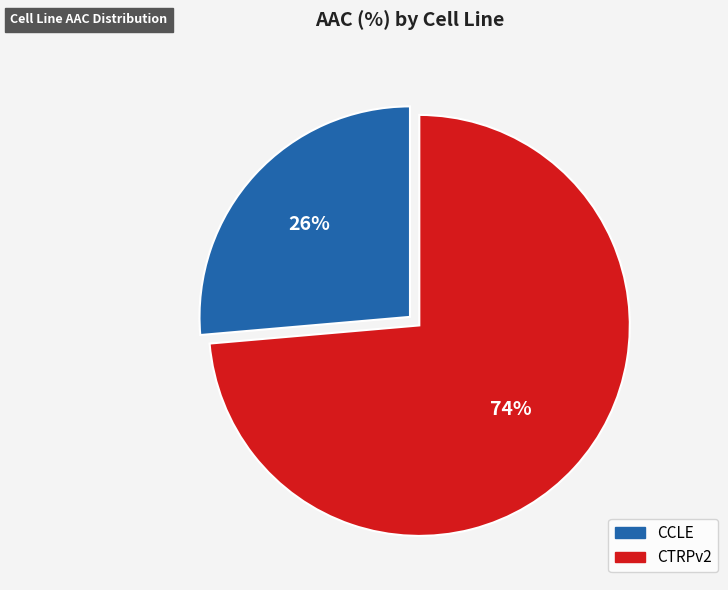

Is it true that CCLE is 39% of the pie?

False